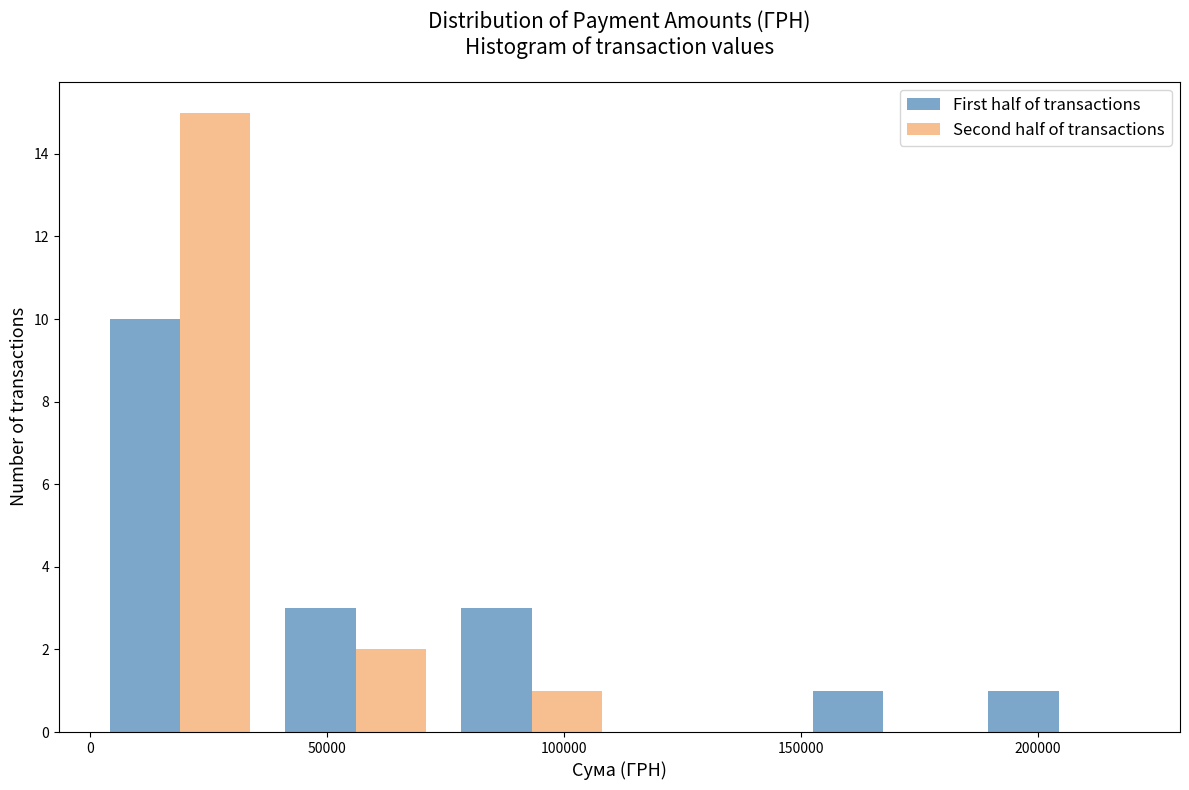

Reading left to right, transcribe this chart: for each range on the x-axis, give the height of each series' bar. Neither the bar edges nor the heights are printed on the chart, so give them approximately, as read against the axes.

0 to 35000: First half of transactions=10	Second half of transactions=15
35000 to 75000: First half of transactions=3	Second half of transactions=2
75000 to 110000: First half of transactions=3	Second half of transactions=1
110000 to 150000: First half of transactions=0	Second half of transactions=0
150000 to 185000: First half of transactions=1	Second half of transactions=0
185000 to 225000: First half of transactions=1	Second half of transactions=0